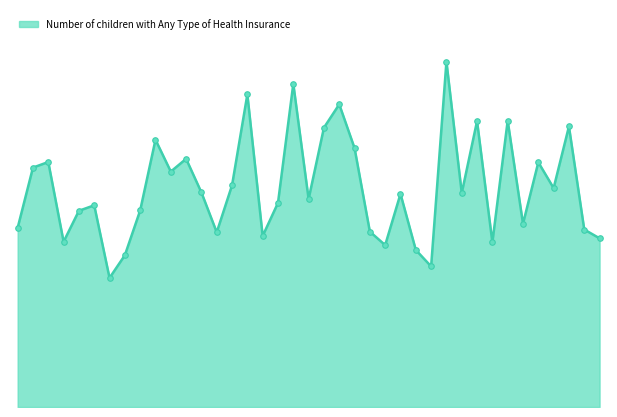

Is this an area chart (filled region under the line)?

Yes